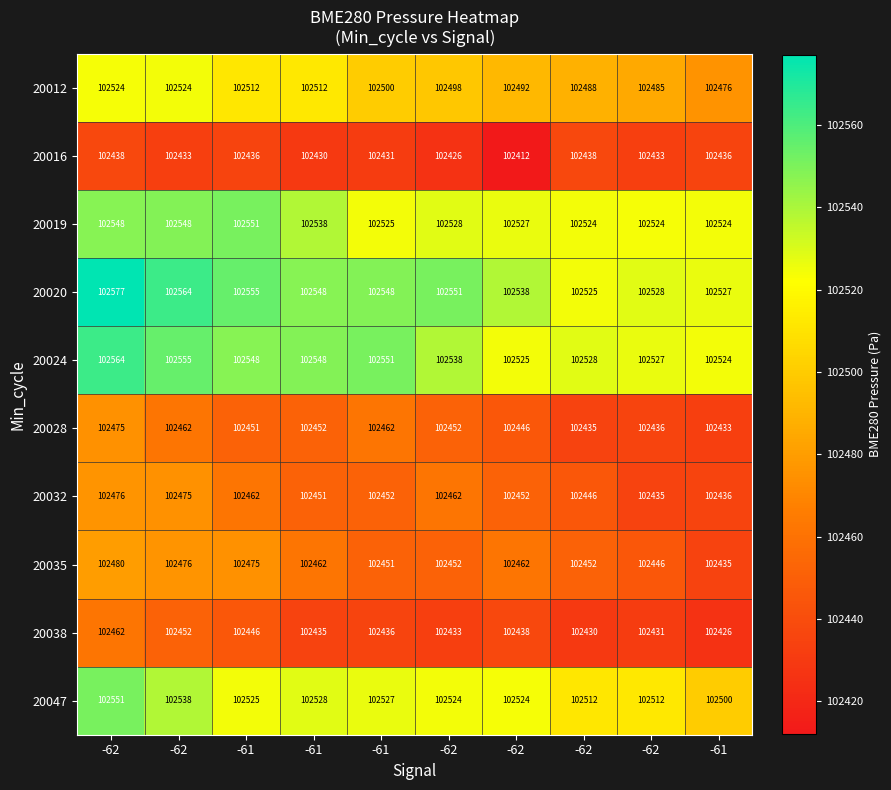

Count the number of categories in the chart.

10